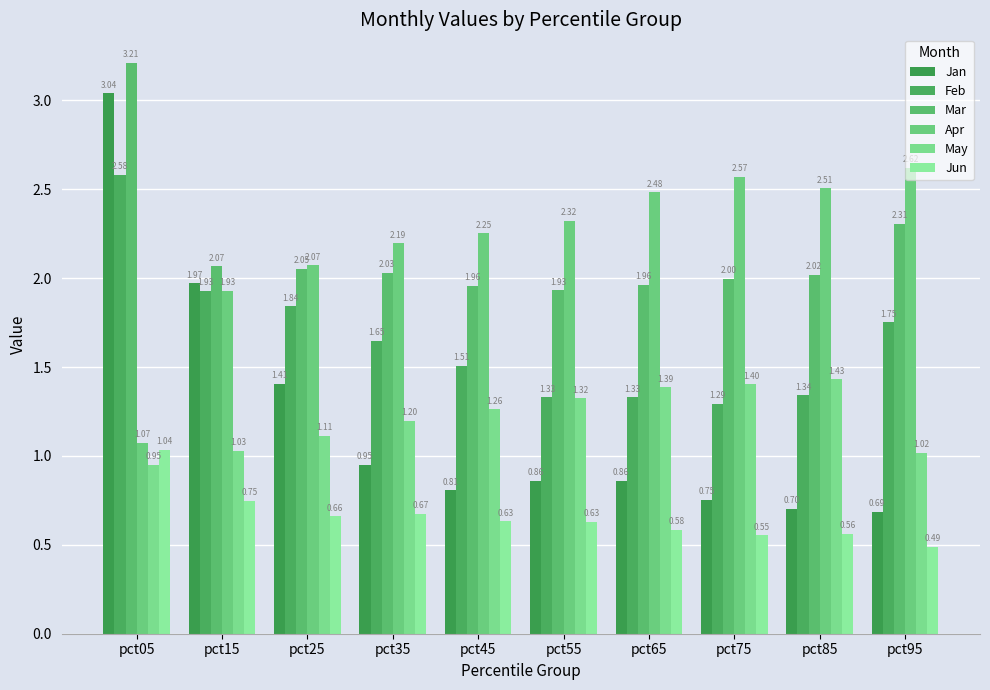

What is the sum of all Mar values?

21.5